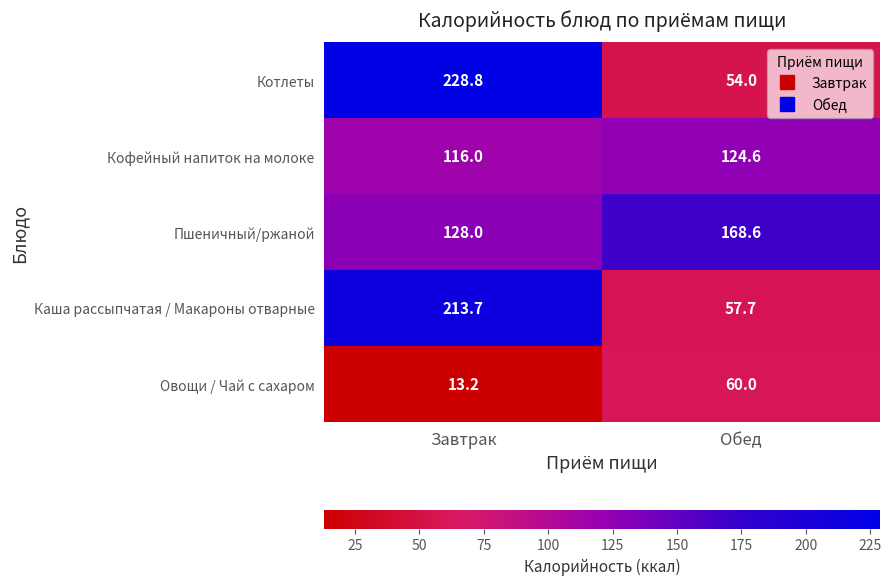

Which category has the lowest value in the Овощи / Чай с сахаром series?

Завтрак